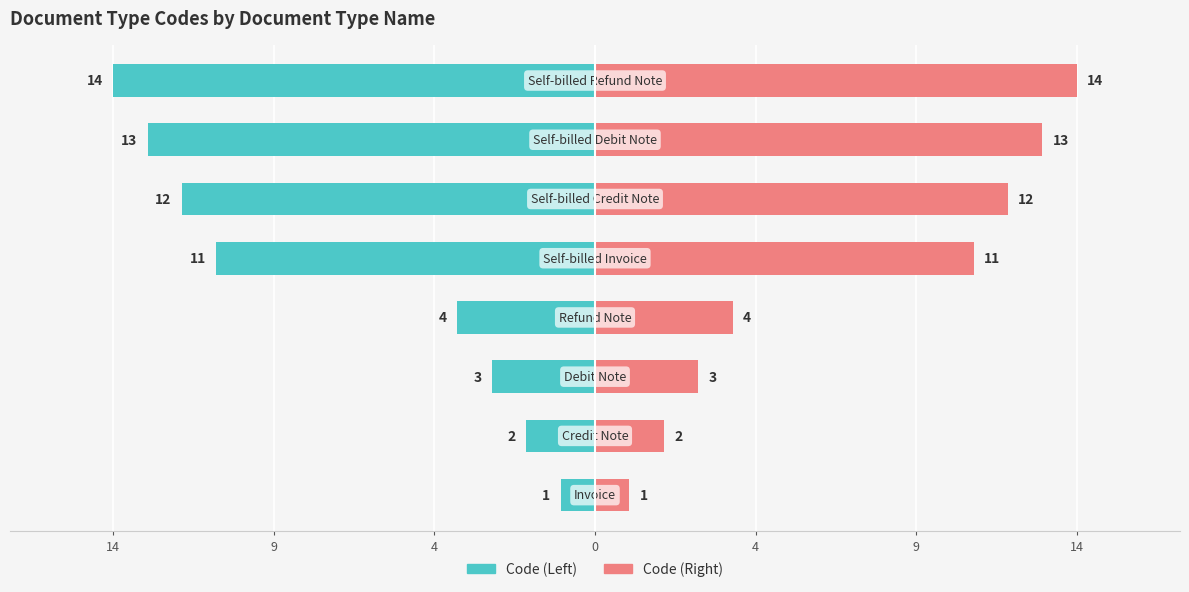

Reading left to right, transcribe all the data shown in this chart.

Code (Left): -1	-2	-3	-4	-11	-12	-13	-14
Code (Right): 1	2	3	4	11	12	13	14